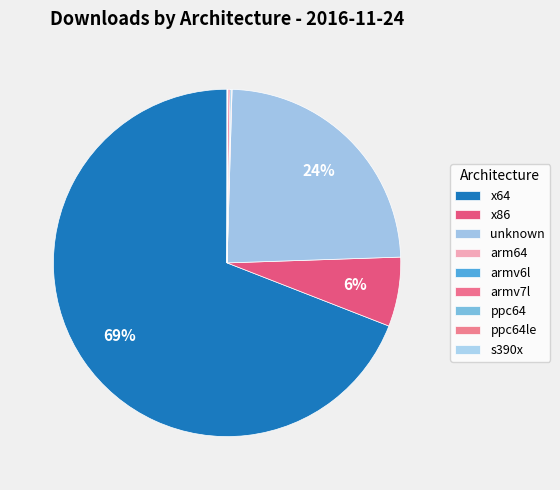

What is the change in value from x64 to arm64?

-317164